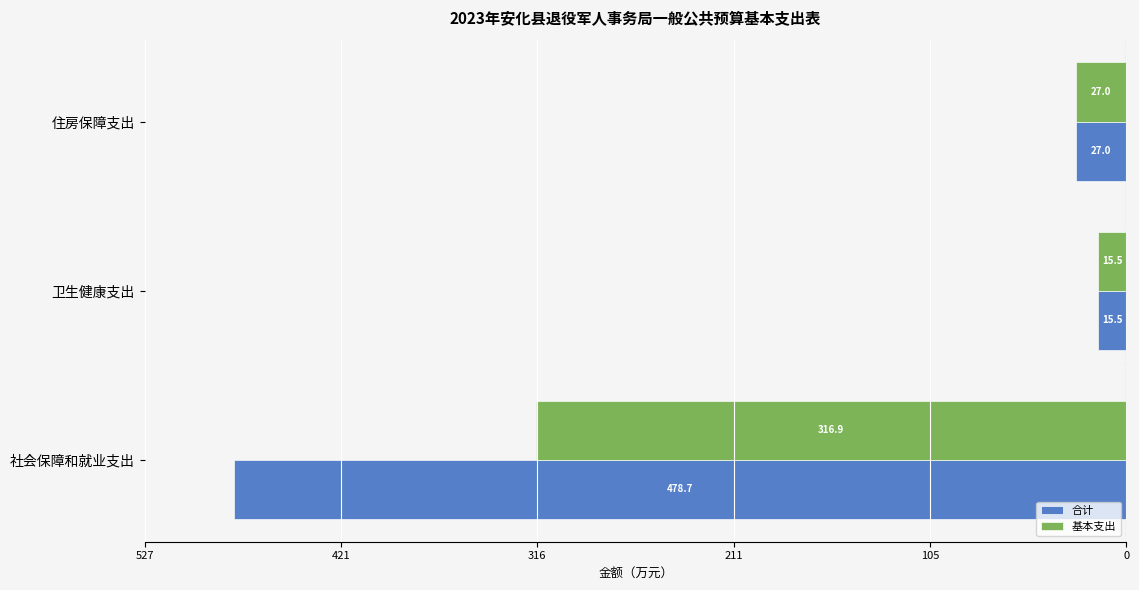

What are all the series names shown in the legend?

合计, 基本支出